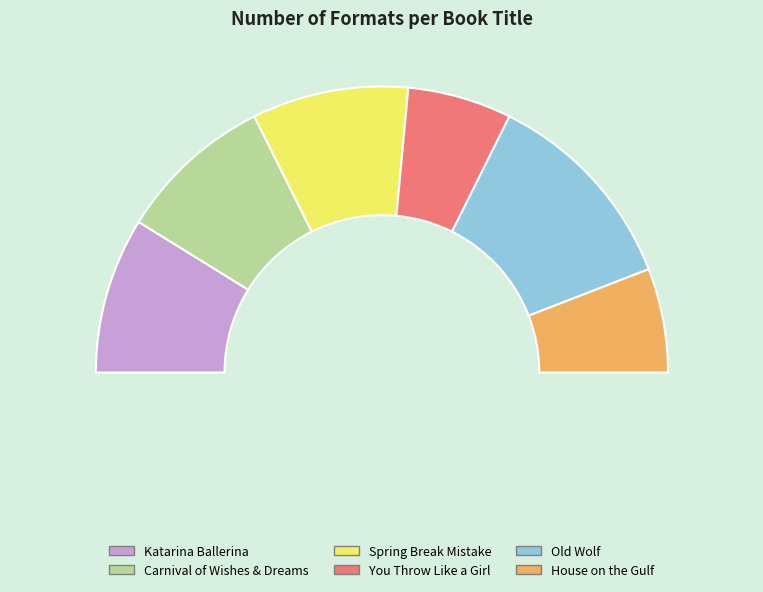

To the nearest percent, what portion does Spring Break Mistake represent?

18%